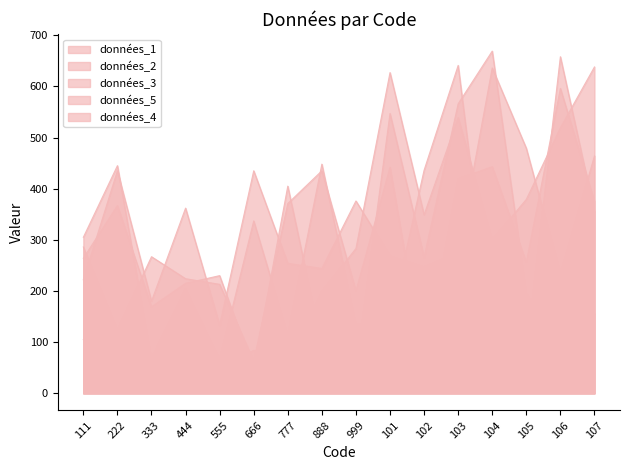

What are all the series names shown in the legend?

données_1, données_2, données_3, données_5, données_4